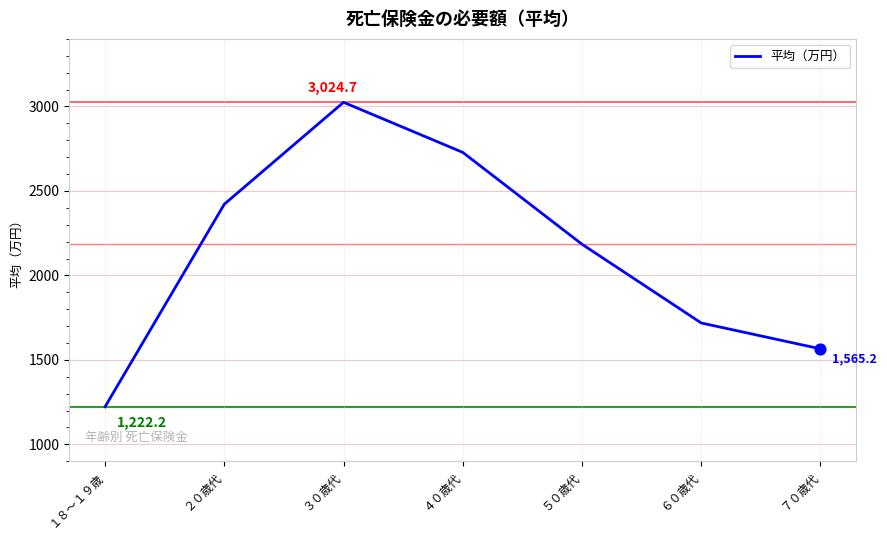

Approximately how many times larger is the value at ６０歳代 compared to ４０歳代?

0.6